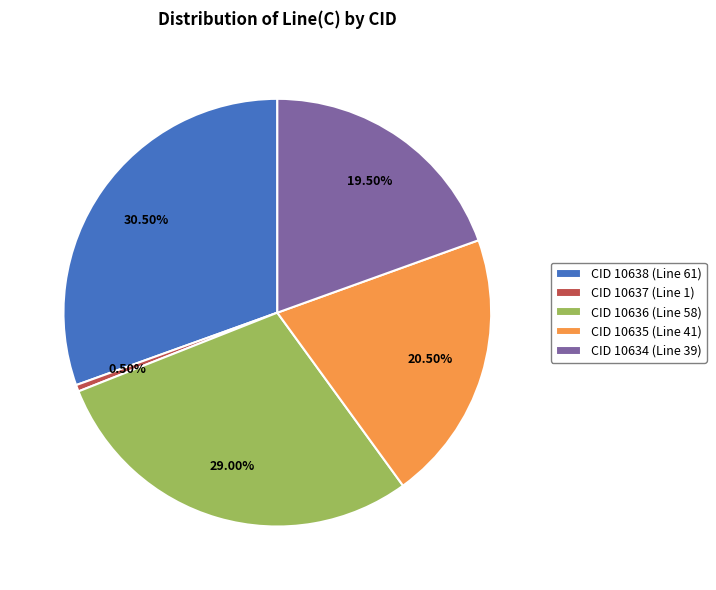

Which category has the biggest portion of the pie?

CID 10638 (Line 61)